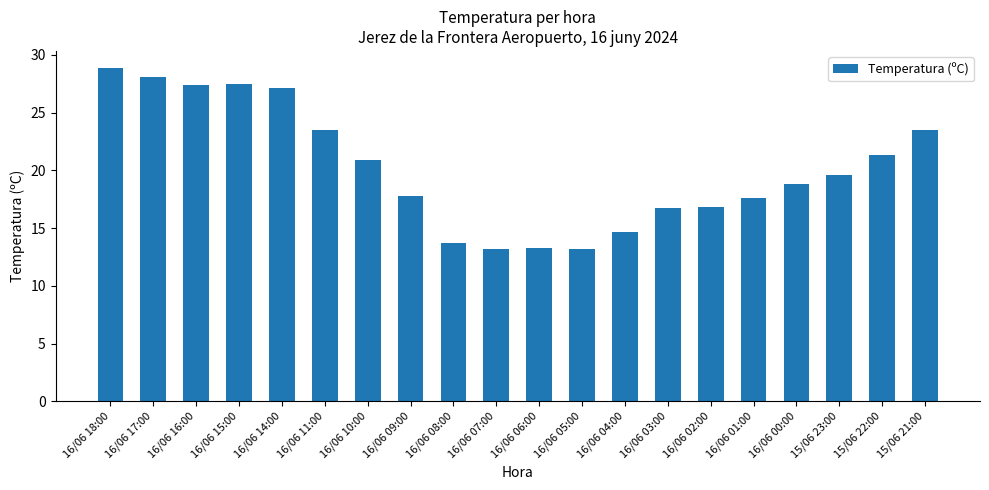

What is the approximate value at 16/06 00:00?

18.8